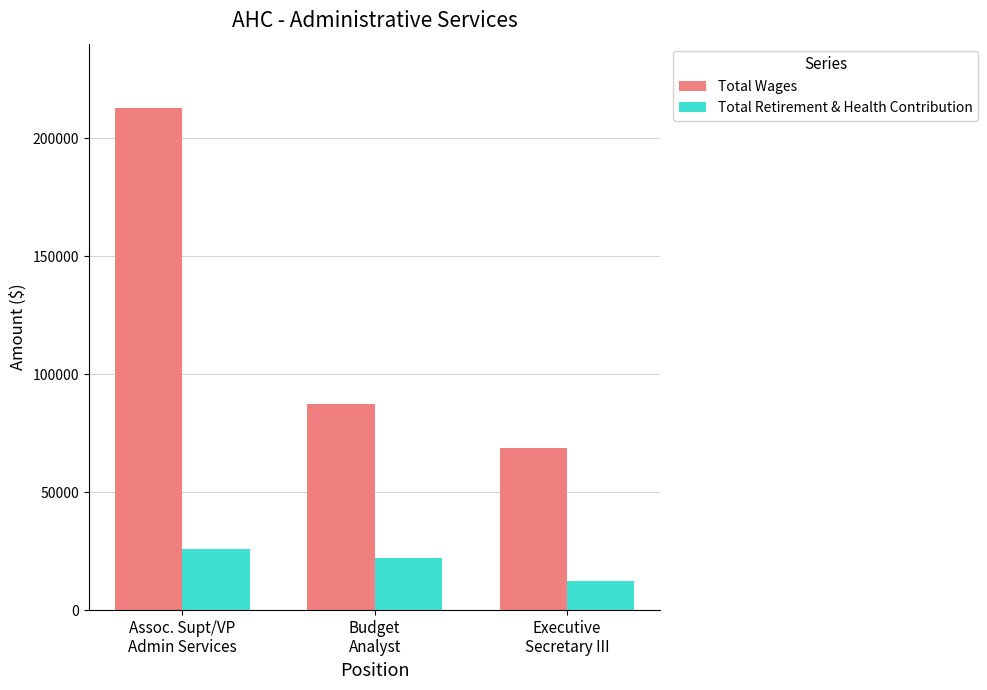

Which series has the largest range (max minus min)?

Total Wages